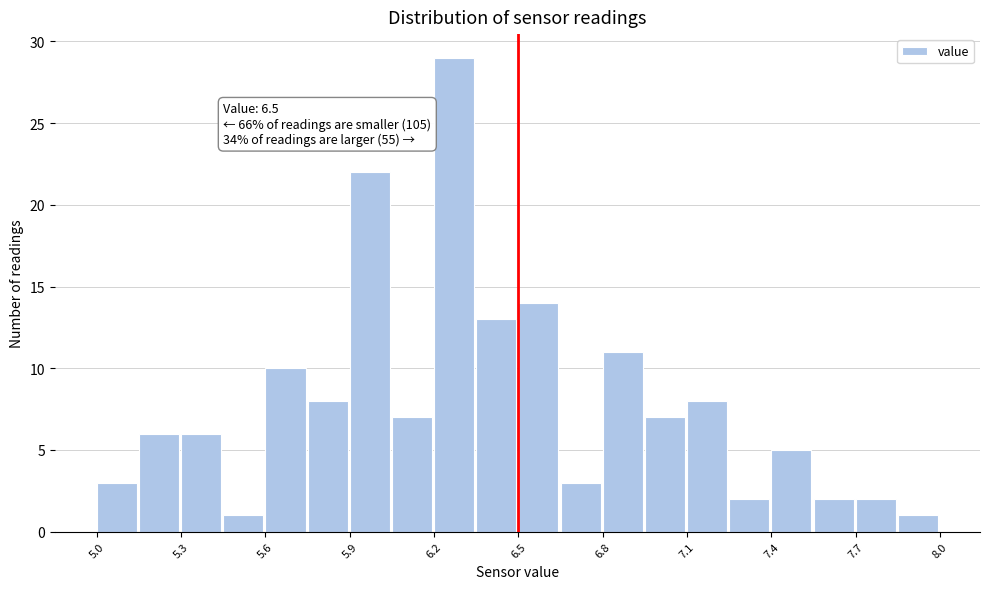

Around what value on the x-axis is the tallest bar? Give the approximate position of its centre, as read against the axis.

6.25